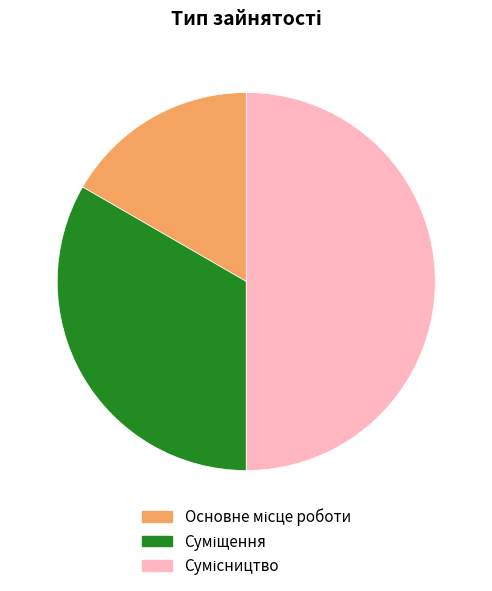

How many segments does this pie chart have?

3